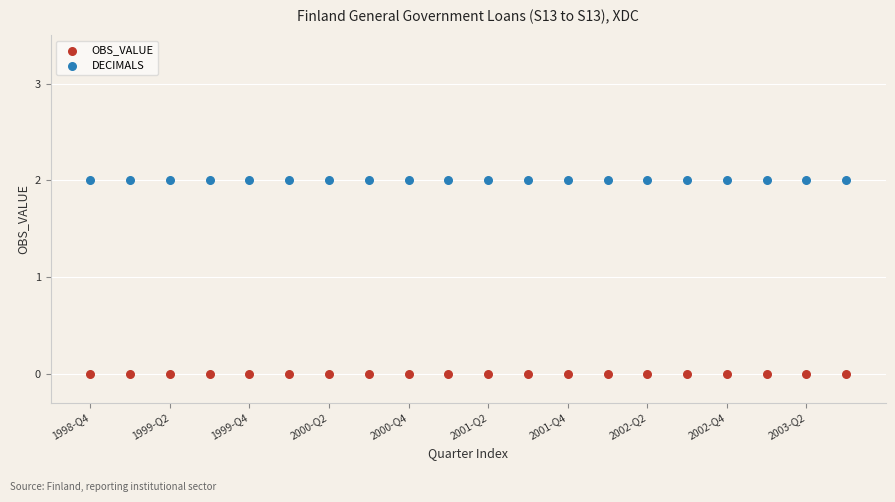

Which series reaches the maximum Y coordinate?

DECIMALS